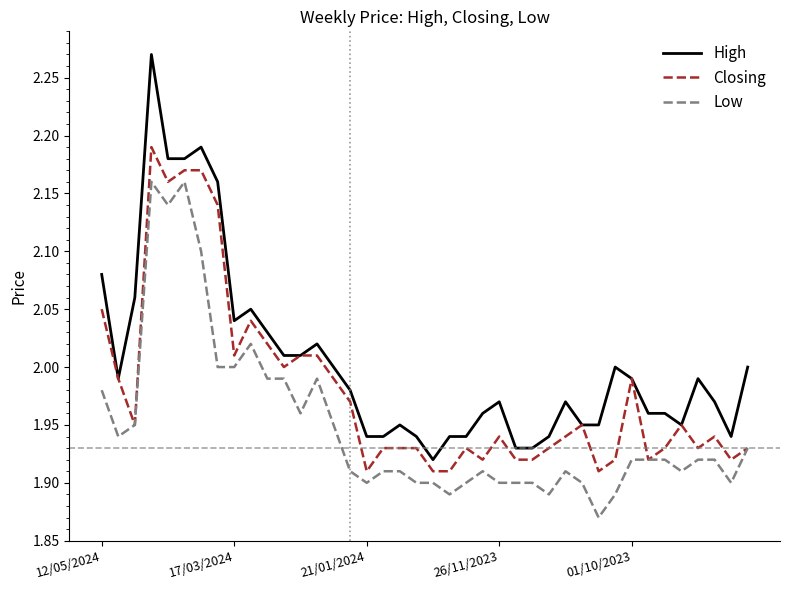

True or false: Low and High intersect in this chart.

False